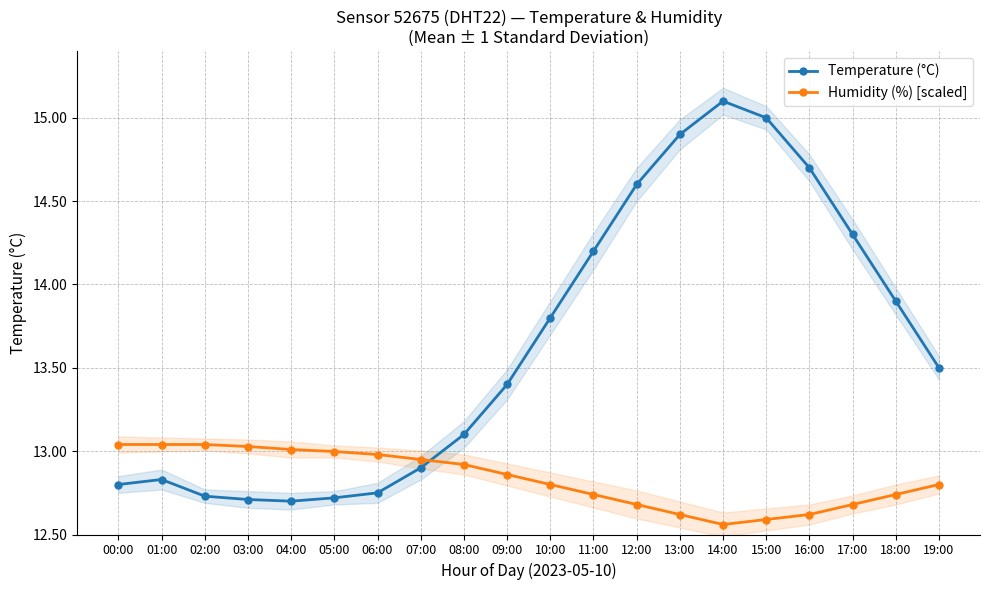

In Temperature (°C), how many points are higher than both neighbors (excluding endpoints)?

2